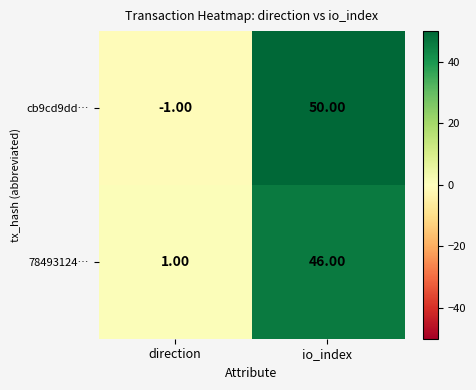

Where is 78493124… nearest to the value 23?

direction